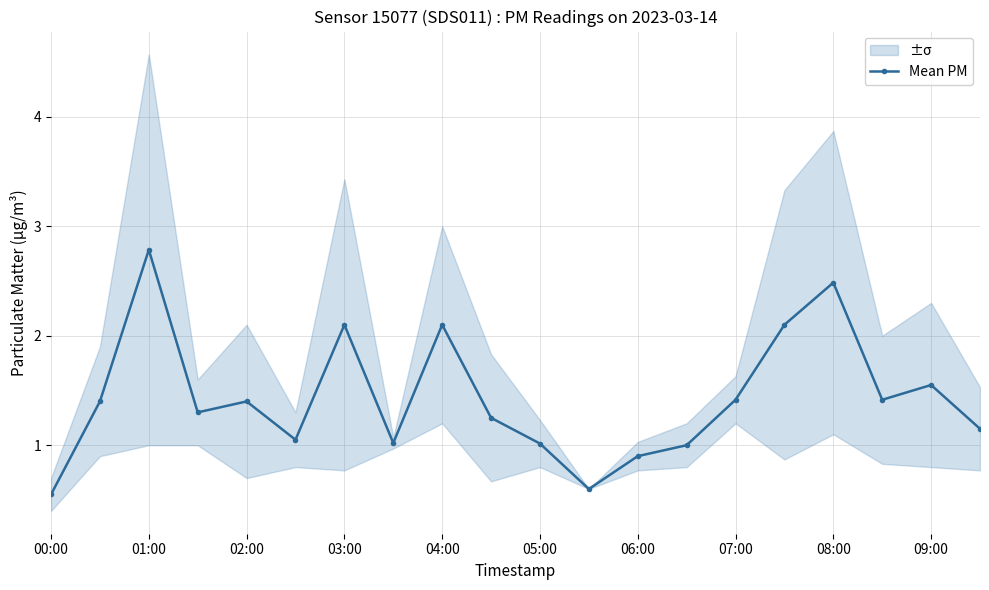

Reading left to right, extract all data points from this chart.

0.6	1.4	2.8	1.3	1.4	1.1	2.1	1.0	2.1	1.2	1.0	0.6	0.9	1.0	1.4	2.1	2.5	1.4	1.5	1.1